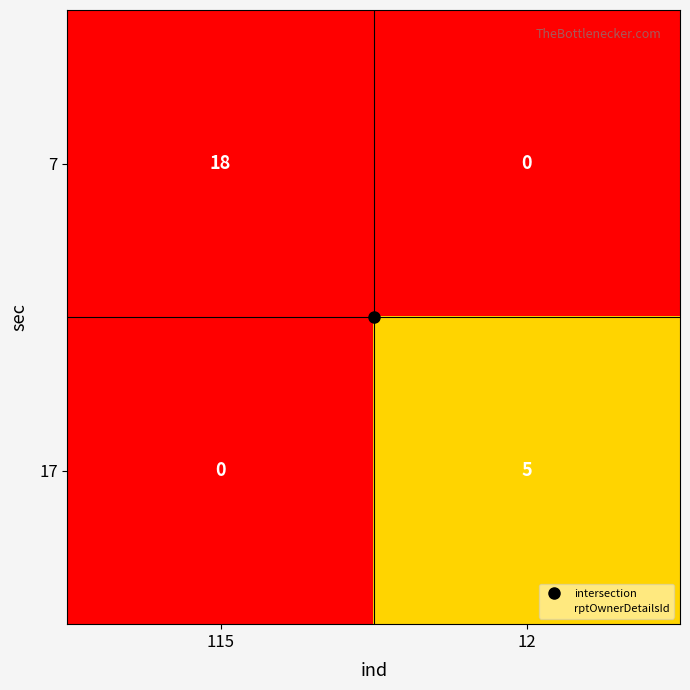

Which series has the widest spread of values?

7